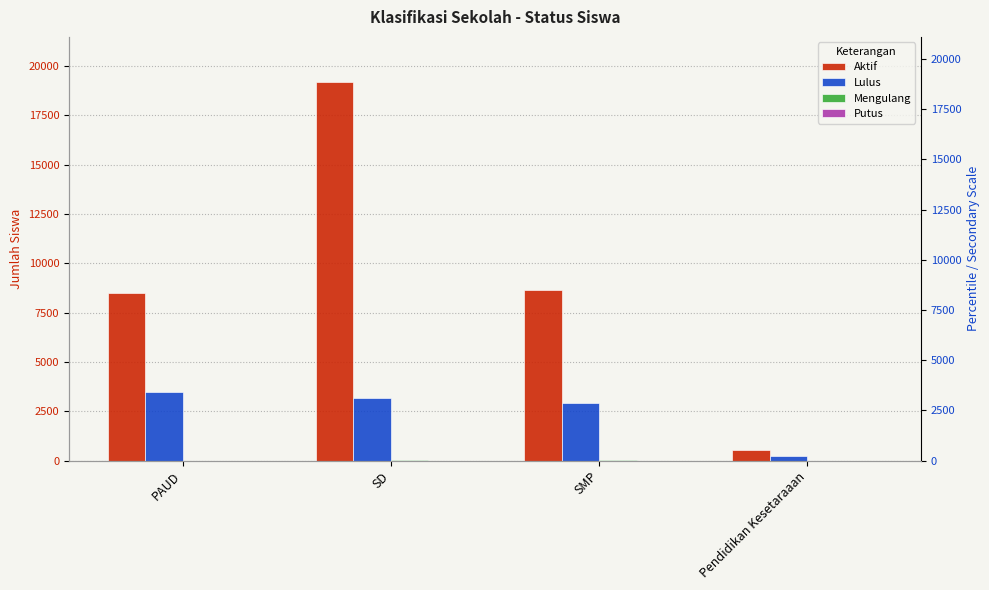

What is the label of the 1st bar from the right?

Pendidikan Kesetaraaan